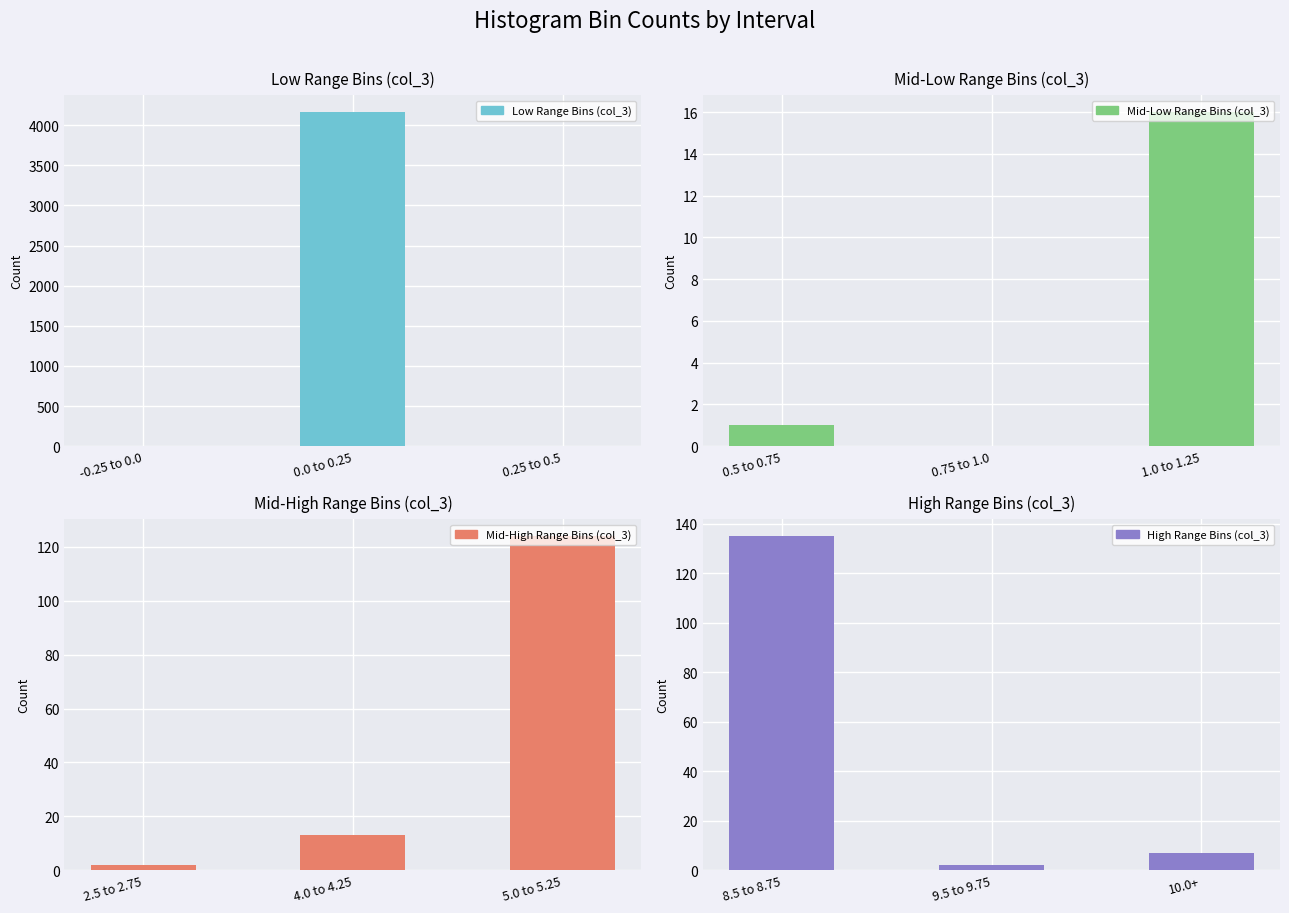

What is the sum of all Mid-High Range Bins (col_3) values?

139